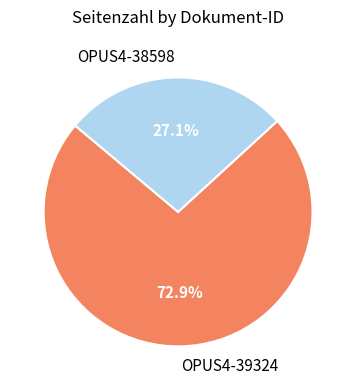

Count the number of slices in the pie.

2